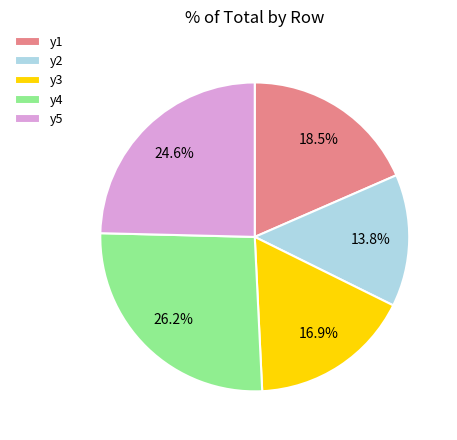

What portion of the pie excludes y1?

81.5%